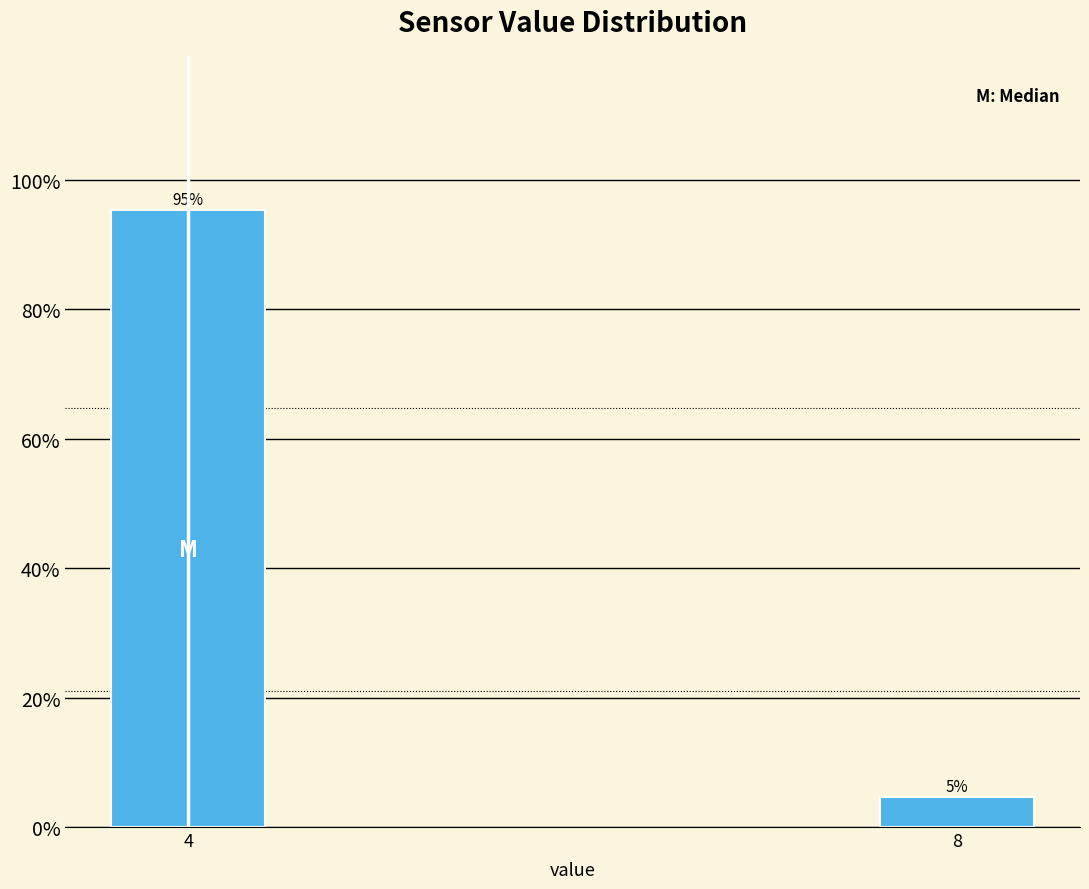

Which has a higher value, 4 or 8?

4